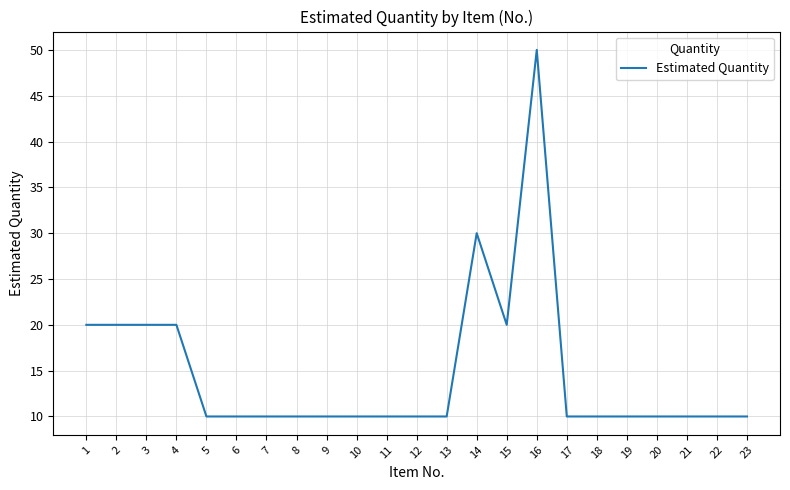

What is the ratio of the value at 3 to the value at 9?

2.0